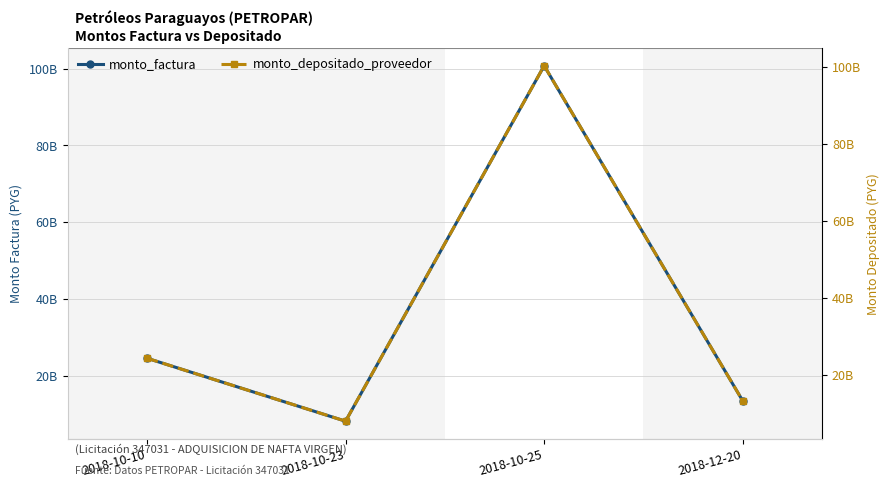

True or false: monto_factura and monto_depositado_proveedor intersect in this chart.

False